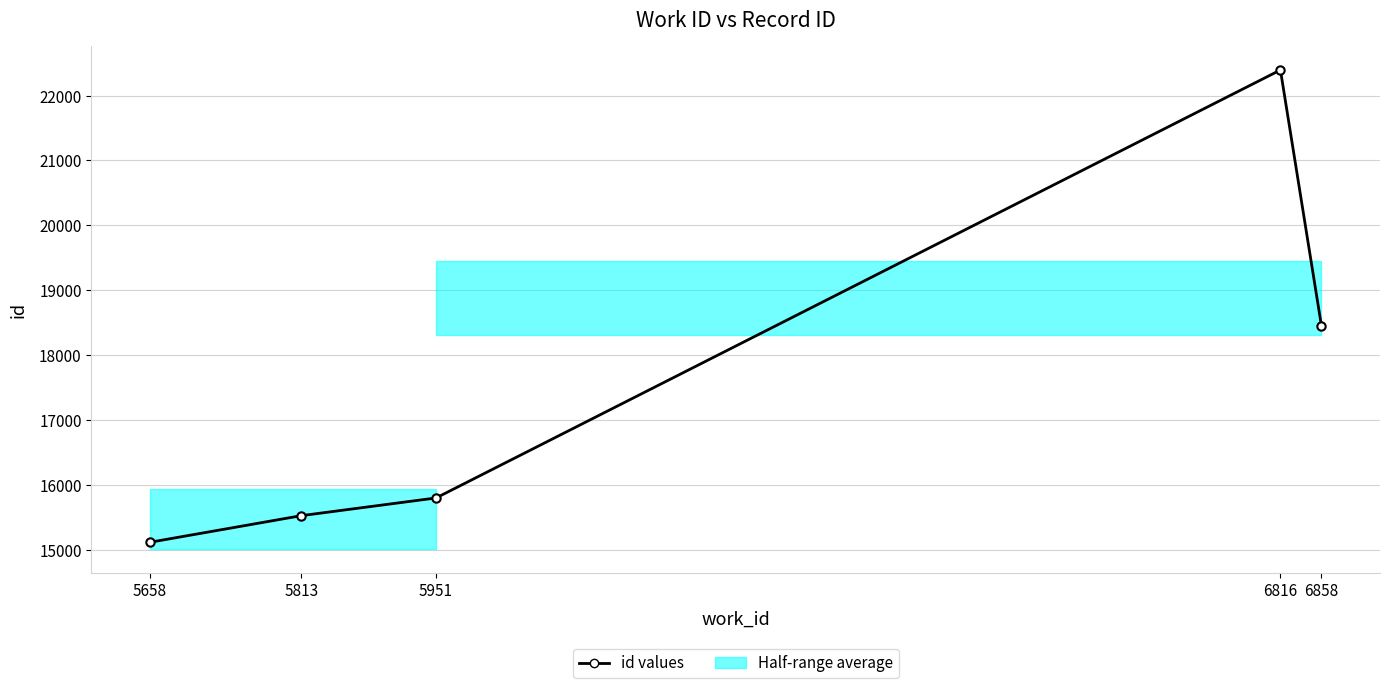

List the labels in order of value, smallest first.

5658, 5813, 5951, 6858, 6816